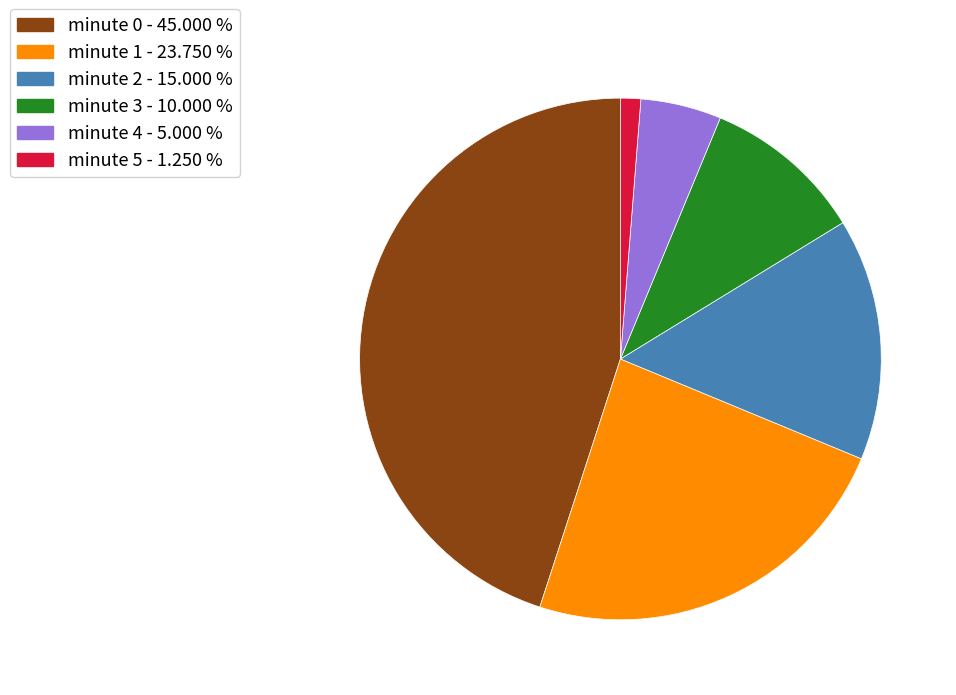

Does minute 5 represent more than half of the total?

No